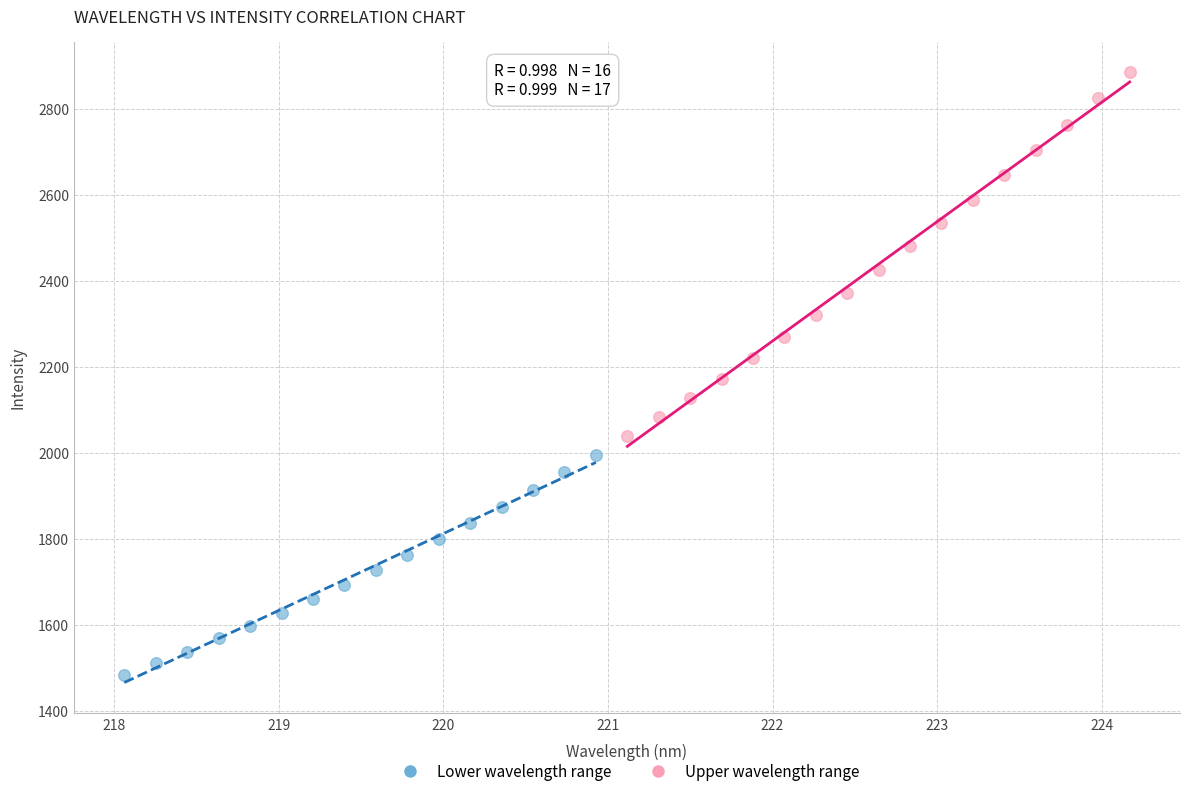

Which series reaches the minimum Y coordinate?

Lower wavelength range